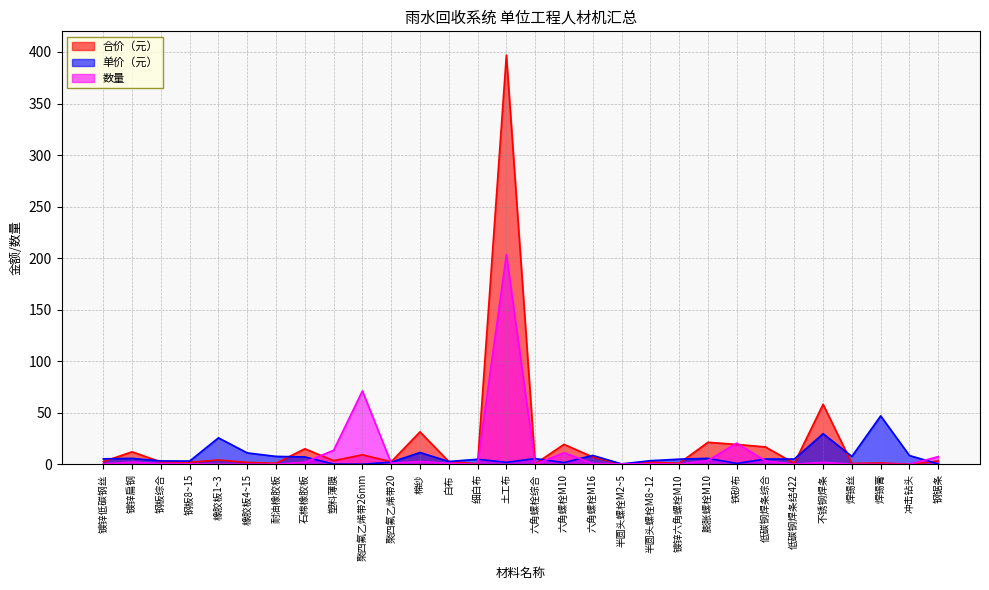

Which label corresponds to the largest value in the chart?

土工布